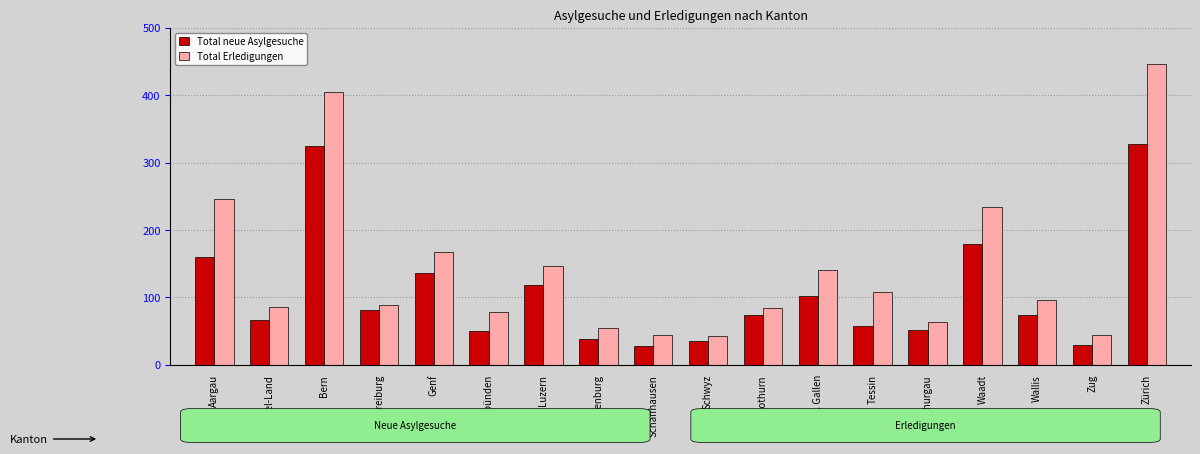

The value of Total Erledigungen at Basel-Land is 86. True or false?

True